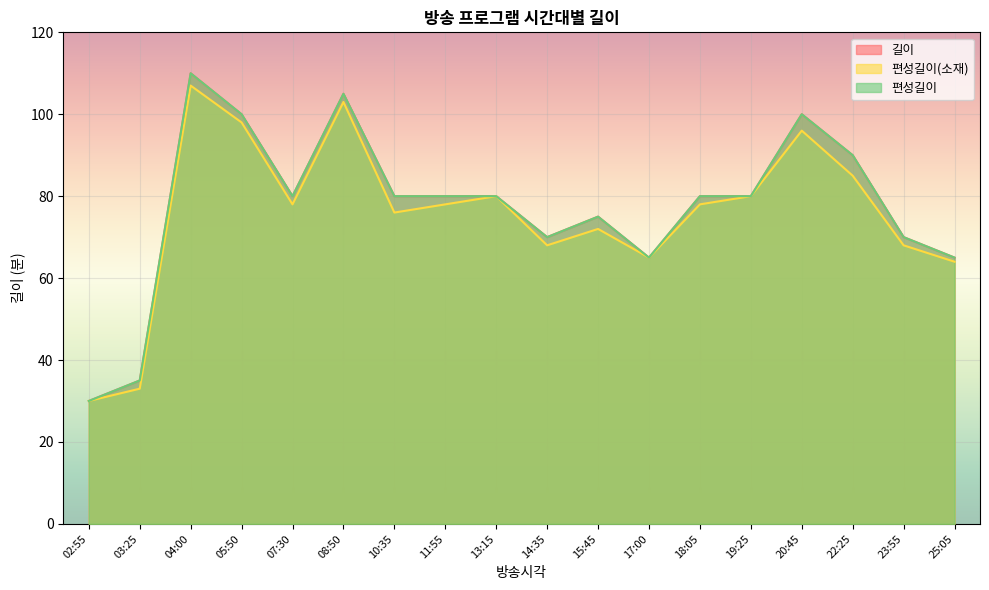

What value does the 편성길이(소재) series have at 14:35, to the nearest 5?

70